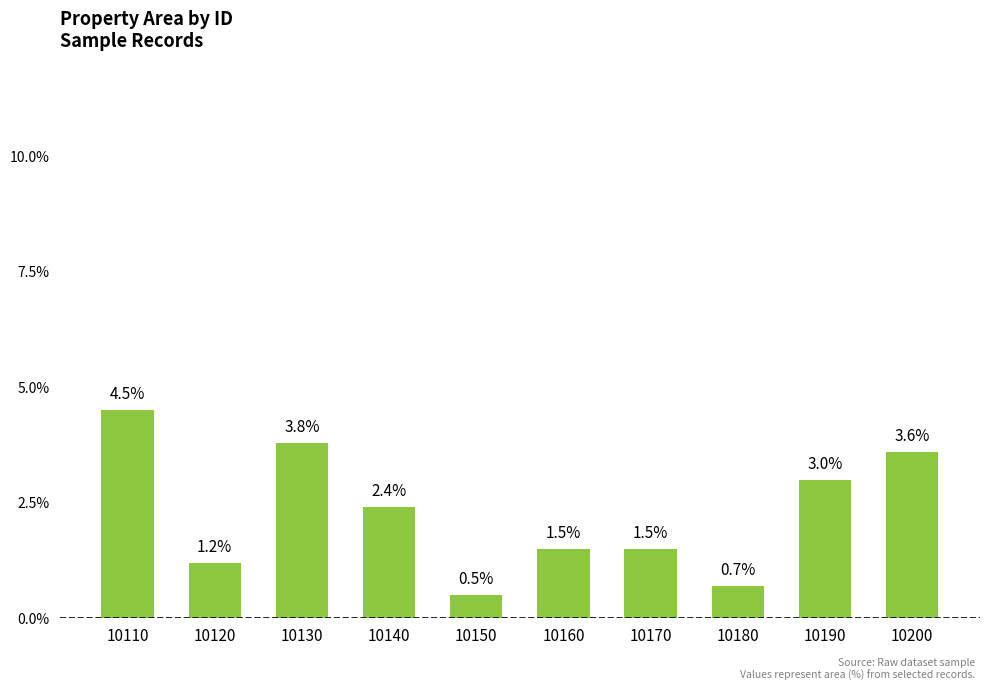

What is the approximate value at 10200?

3.6